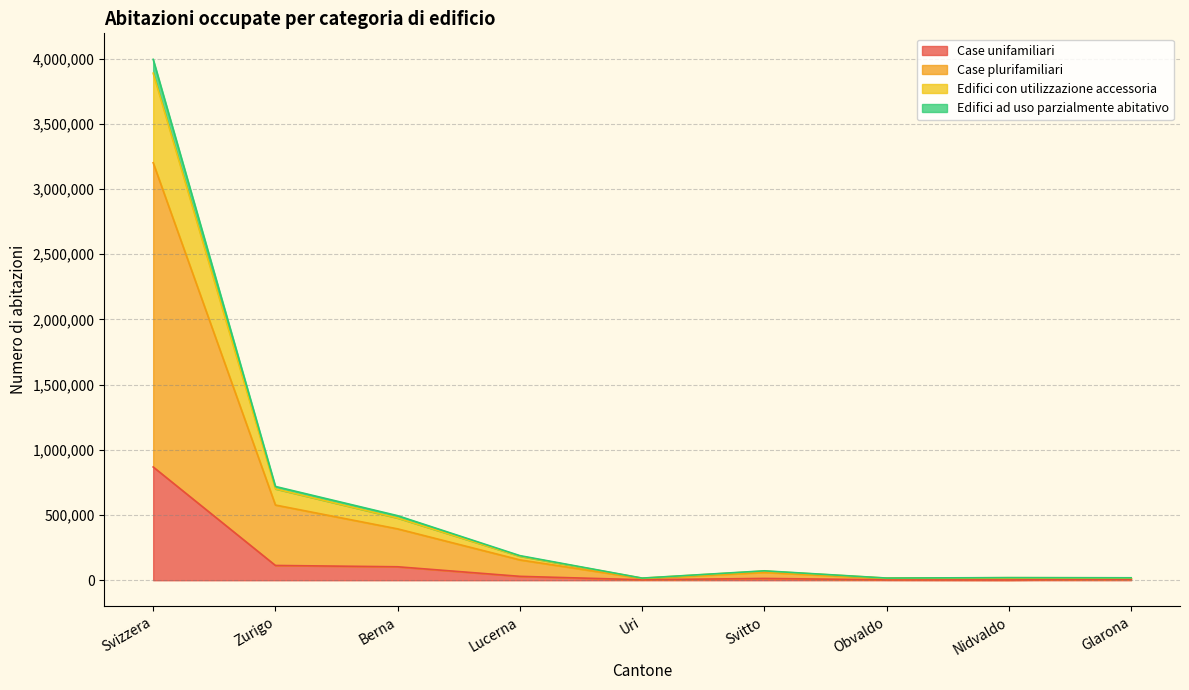

What value does the Case unifamiliari series have at Zurigo?

113338